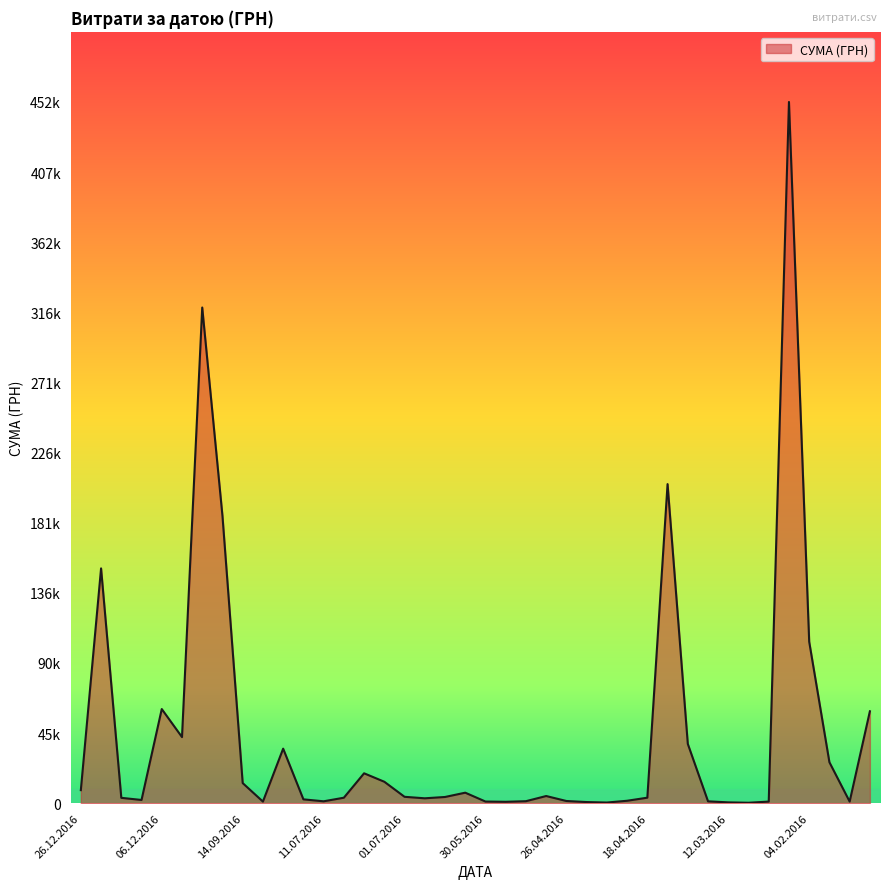

Does the chart display data point markers on the line(s)?

No